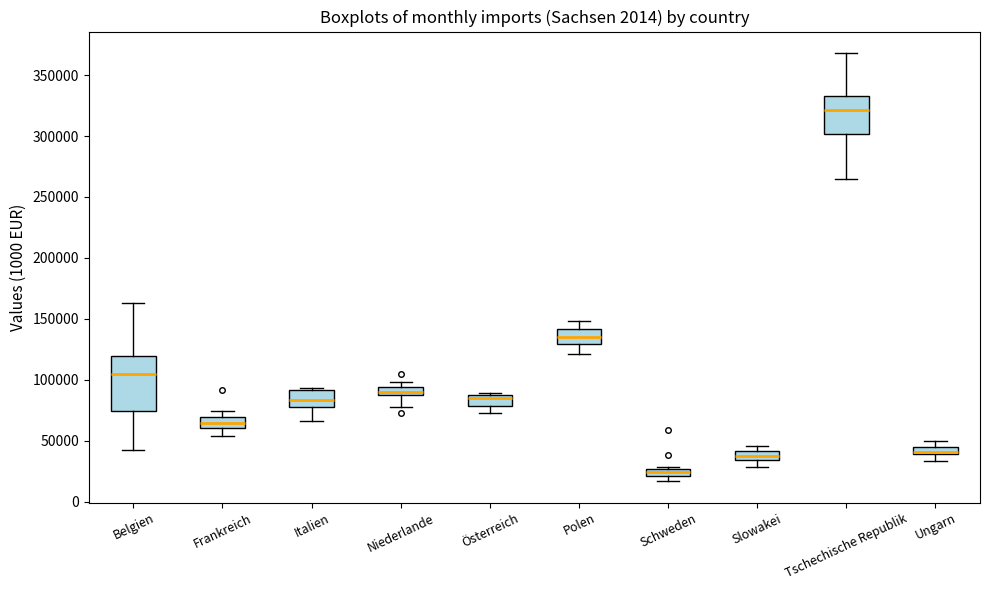

Where is the upper edge of the box for Österreich on the y-axis? The values are not printed on the chart, so give them approximately, as read against the axis.

85000